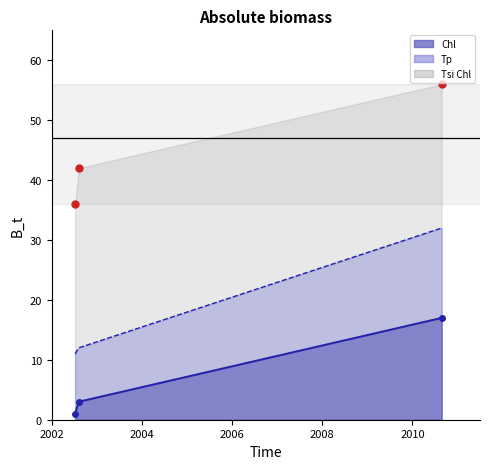

Which series has the largest total across all categories?

Tsi Chl pts